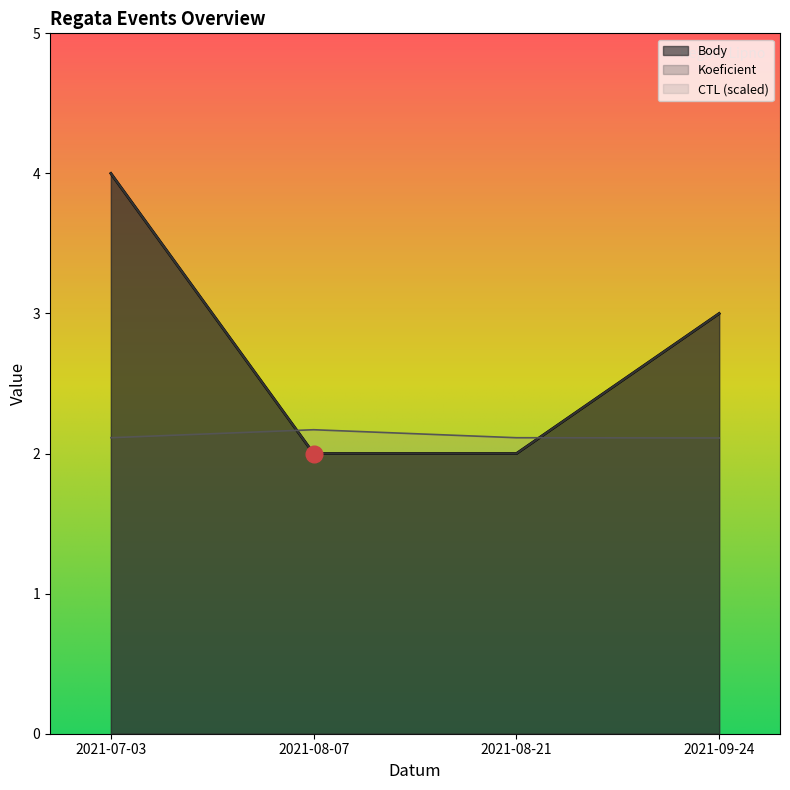

Is the value of Body at 2021-07-03 greater than the value of Koeficient at 2021-09-24?

Yes